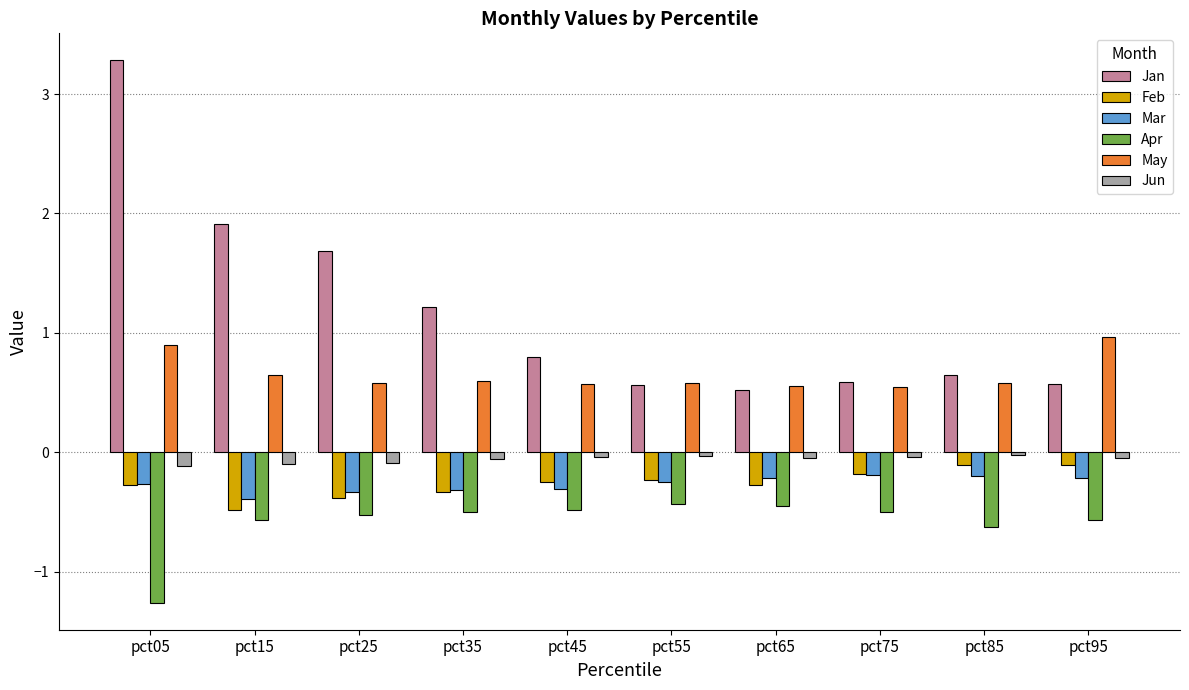

What is the value of the May bar at the 3rd from the left?

0.6